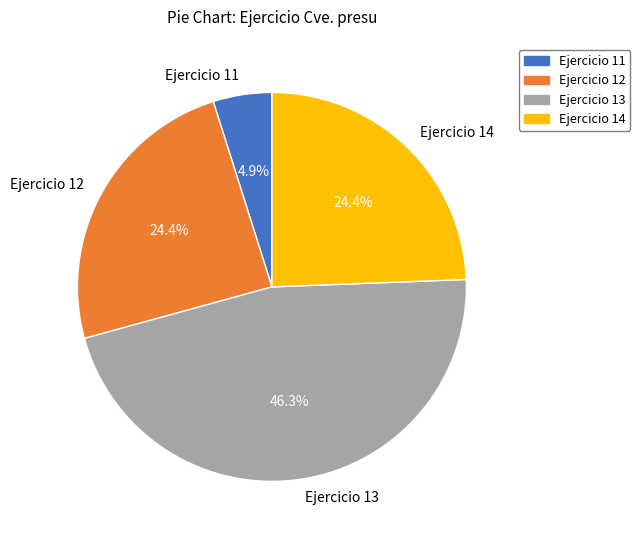

Which slice is the largest?

Ejercicio 13